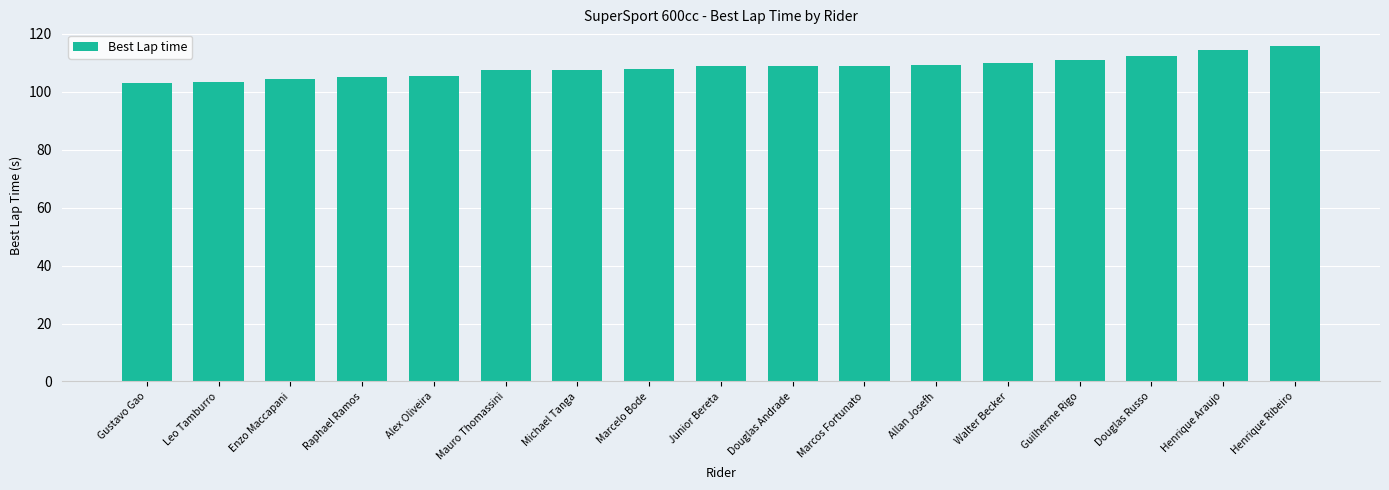

What is the sum of all values?

1843.1